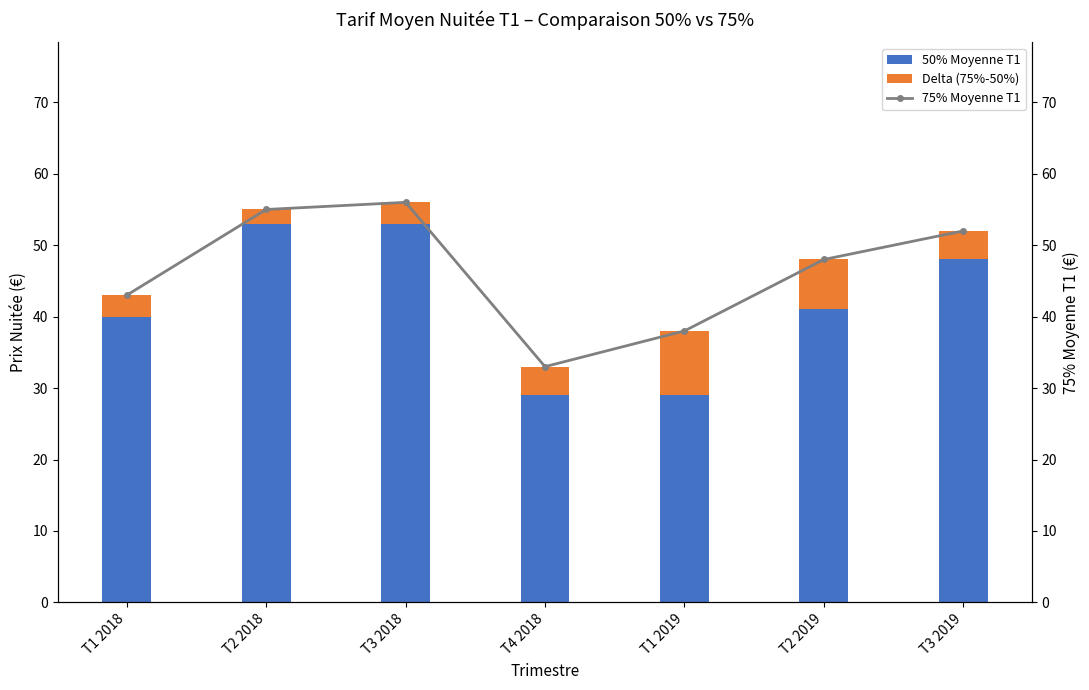

Which series has the largest range (max minus min)?

50% Moyenne T1